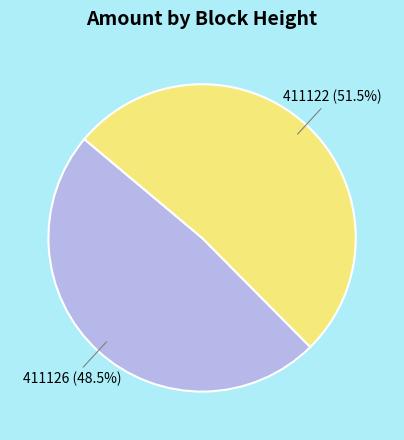

Is there a majority slice in this chart?

Yes